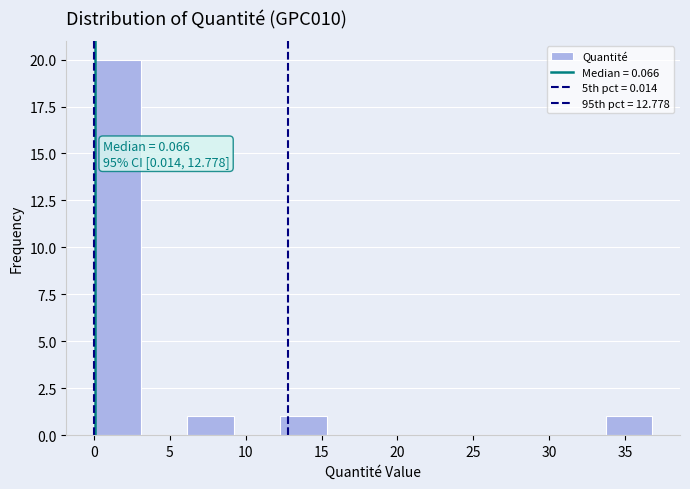

Over which range of the x-axis is the bar tallest?

0.0 to 3.0